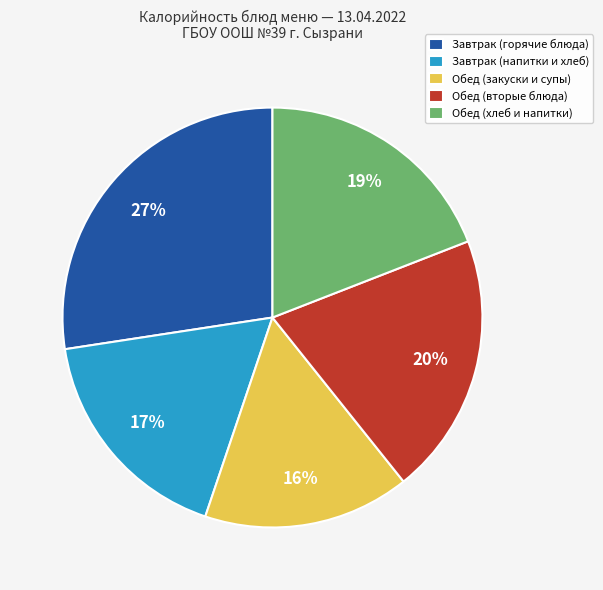

To the nearest percent, what is the average slice percentage?

20%